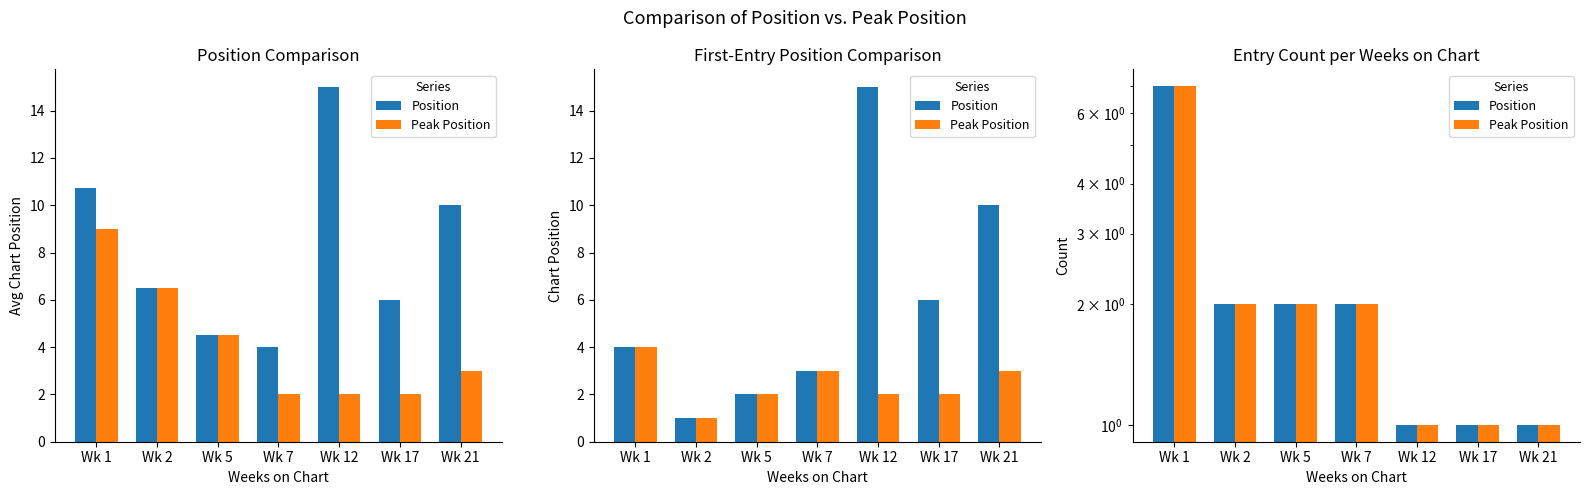

How many bars are there in each group?

2